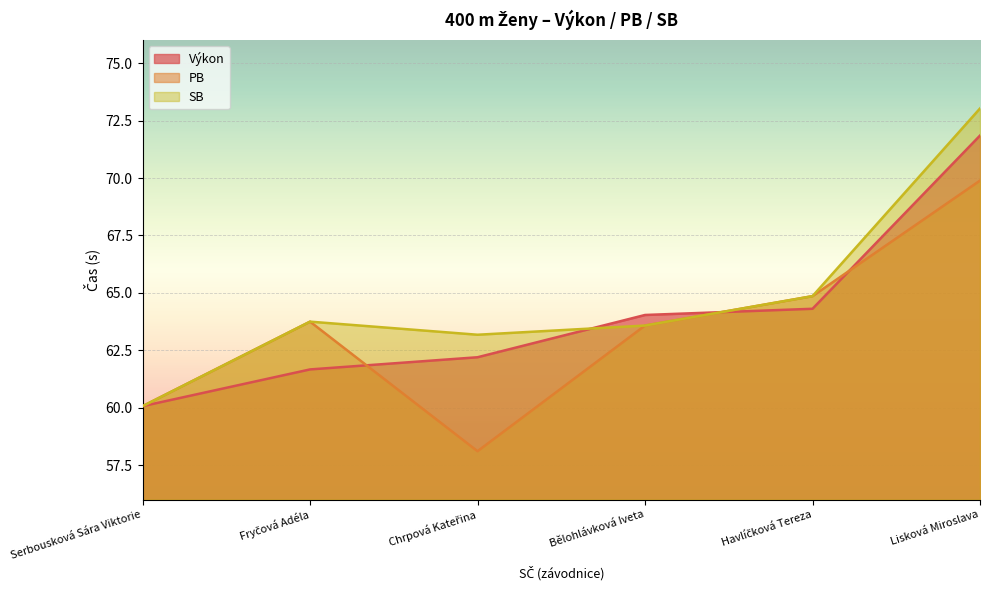

Is it true that Výkon equals 71.8 at Lisková Miroslava?

True